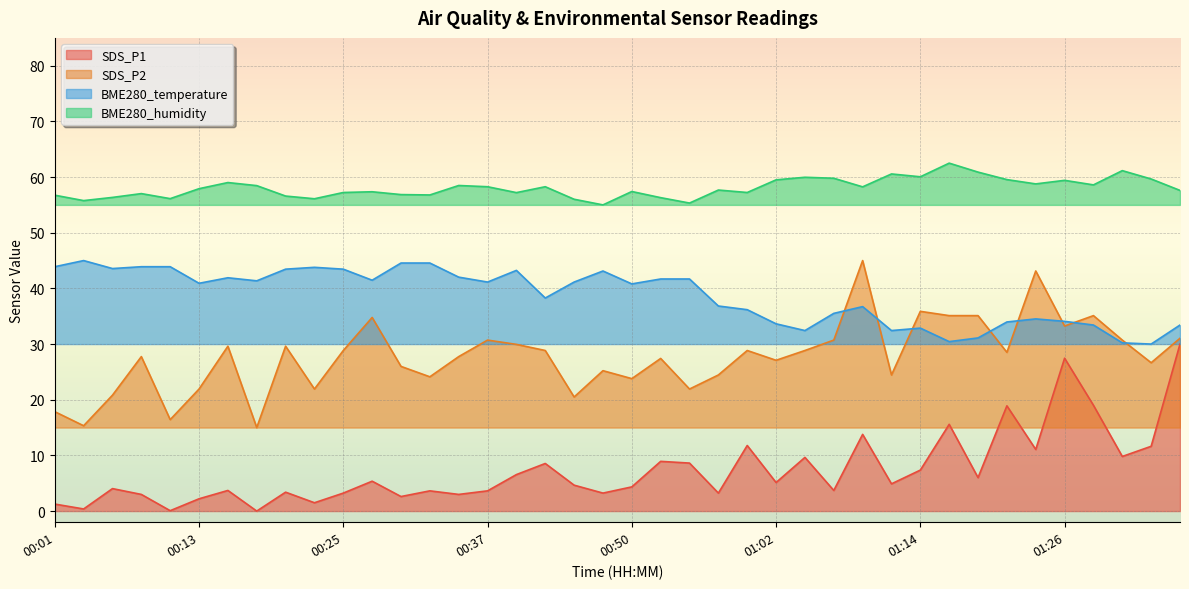

What is the total value across all series at 00:32?

129.1